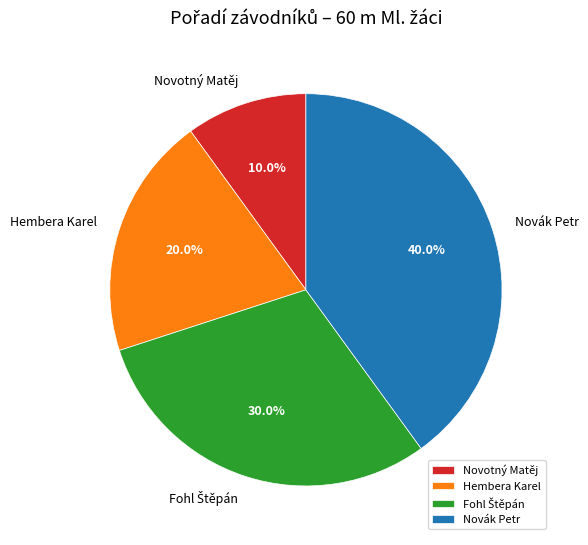

True or false: Novák Petr accounts for 40% of the total.

True